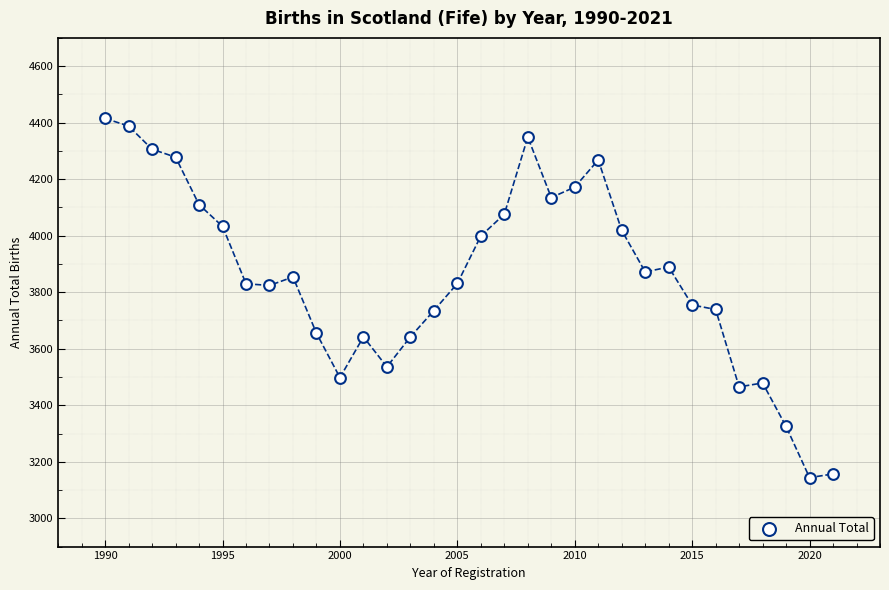

What is the range of Y values (max minus min)?

1271